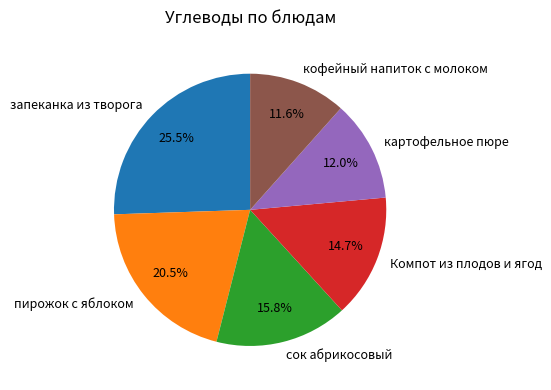

Does пирожок с яблоком account for over 50% of the chart?

No